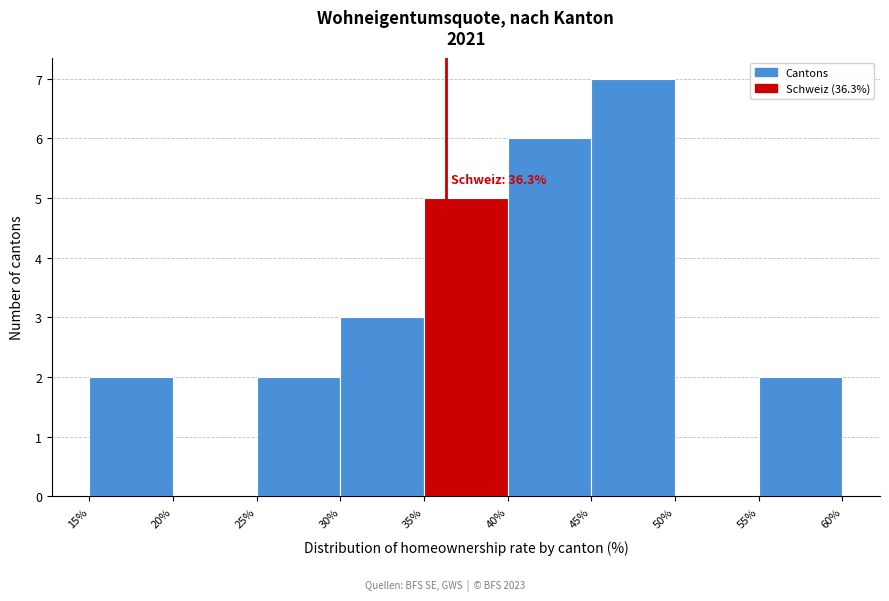

Over which range of the x-axis is the bar tallest?

45% to 50%